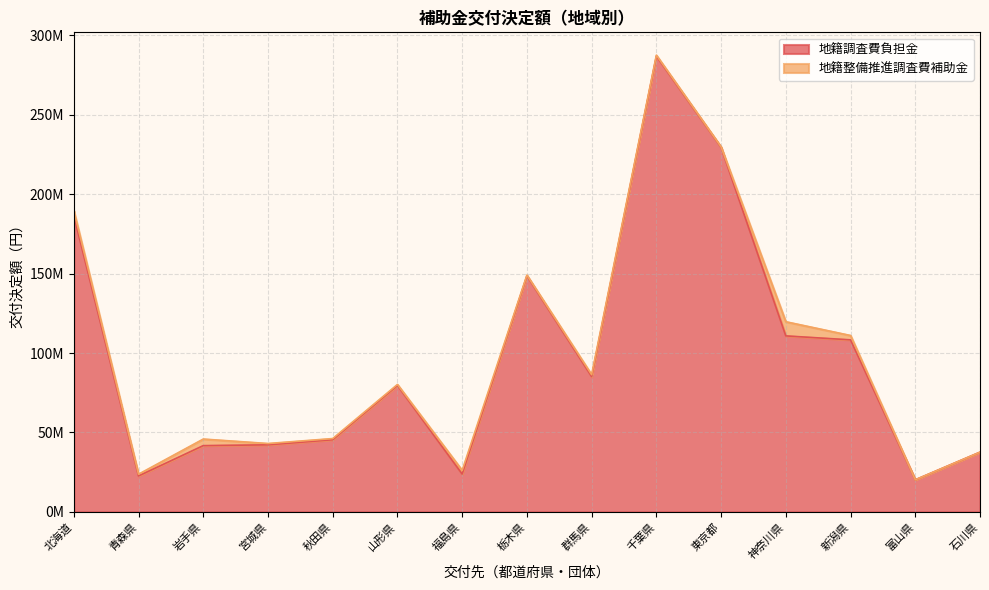

What value does the data have at 東京都?

229500000